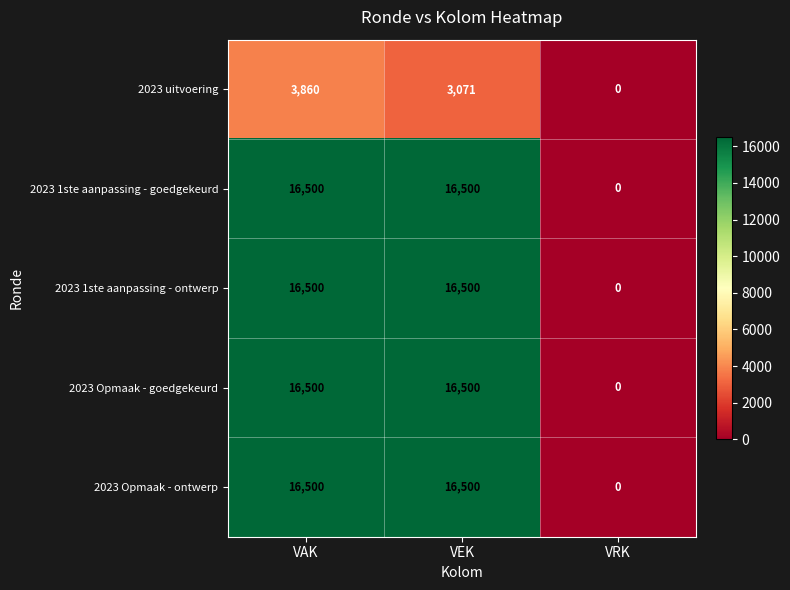

Reading left to right, list all the values displayed in this chart.

2023 uitvoering: VAK=3860	VEK=3071	VRK=0
2023 1ste aanpassing - goedgekeurd: VAK=16500	VEK=16500	VRK=0
2023 1ste aanpassing - ontwerp: VAK=16500	VEK=16500	VRK=0
2023 Opmaak - goedgekeurd: VAK=16500	VEK=16500	VRK=0
2023 Opmaak - ontwerp: VAK=16500	VEK=16500	VRK=0